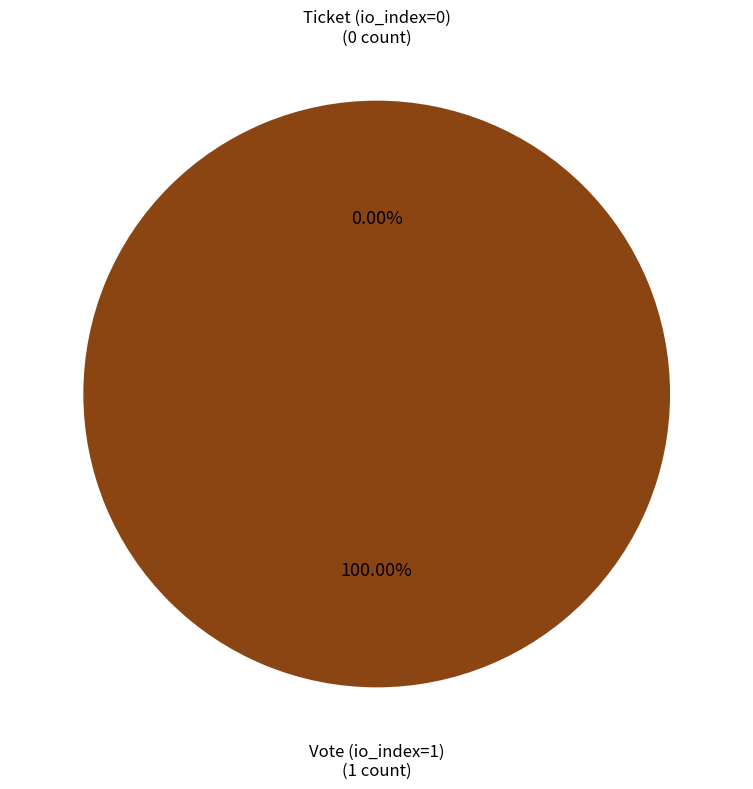

Combined, do Ticket (io_index=0) and Vote (io_index=1) account for over 50%?

Yes